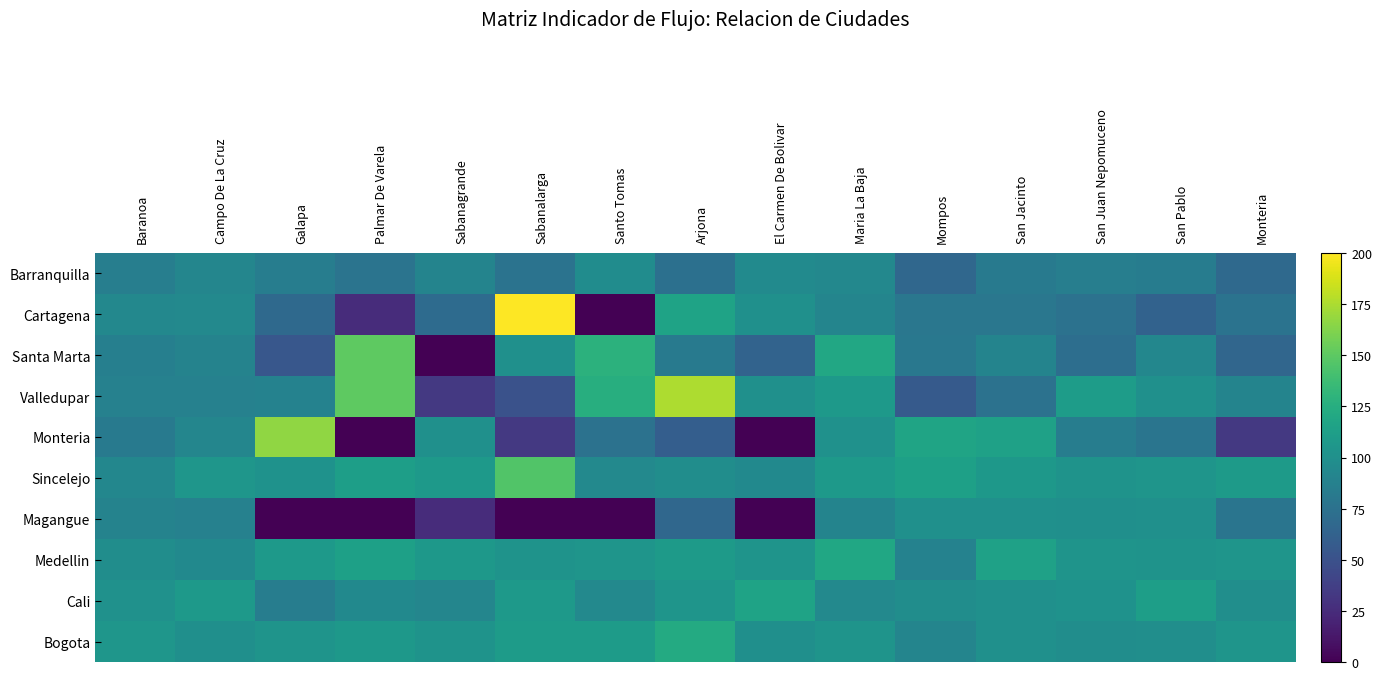

At which category is the sum across all series the highest?

Maria La Baja